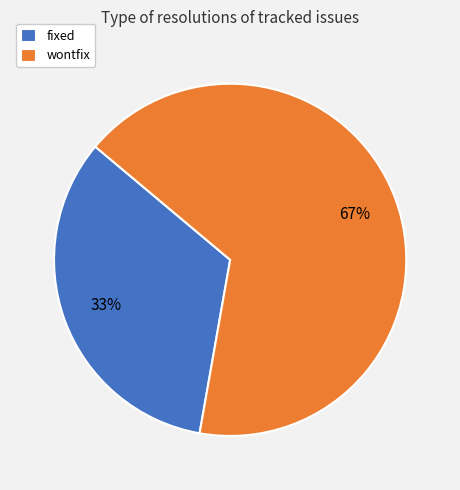

Does fixed account for over 50% of the chart?

No